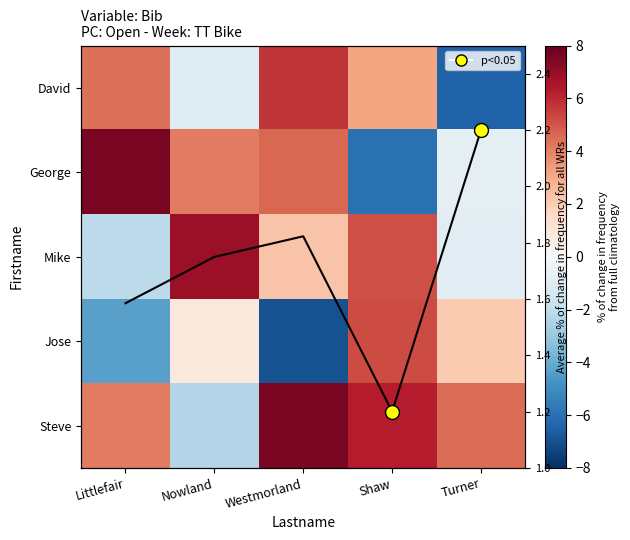

Which category has the highest value in the Mike series?

Nowland